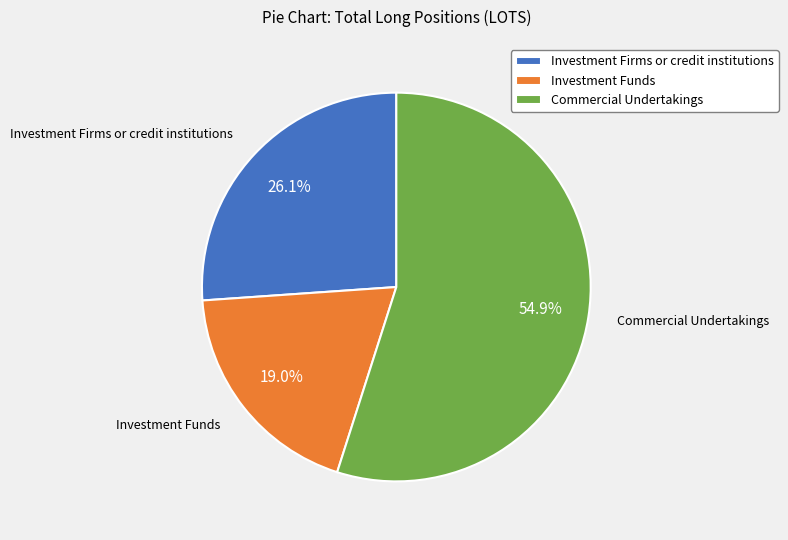

Does Commercial Undertakings account for over 50% of the chart?

Yes